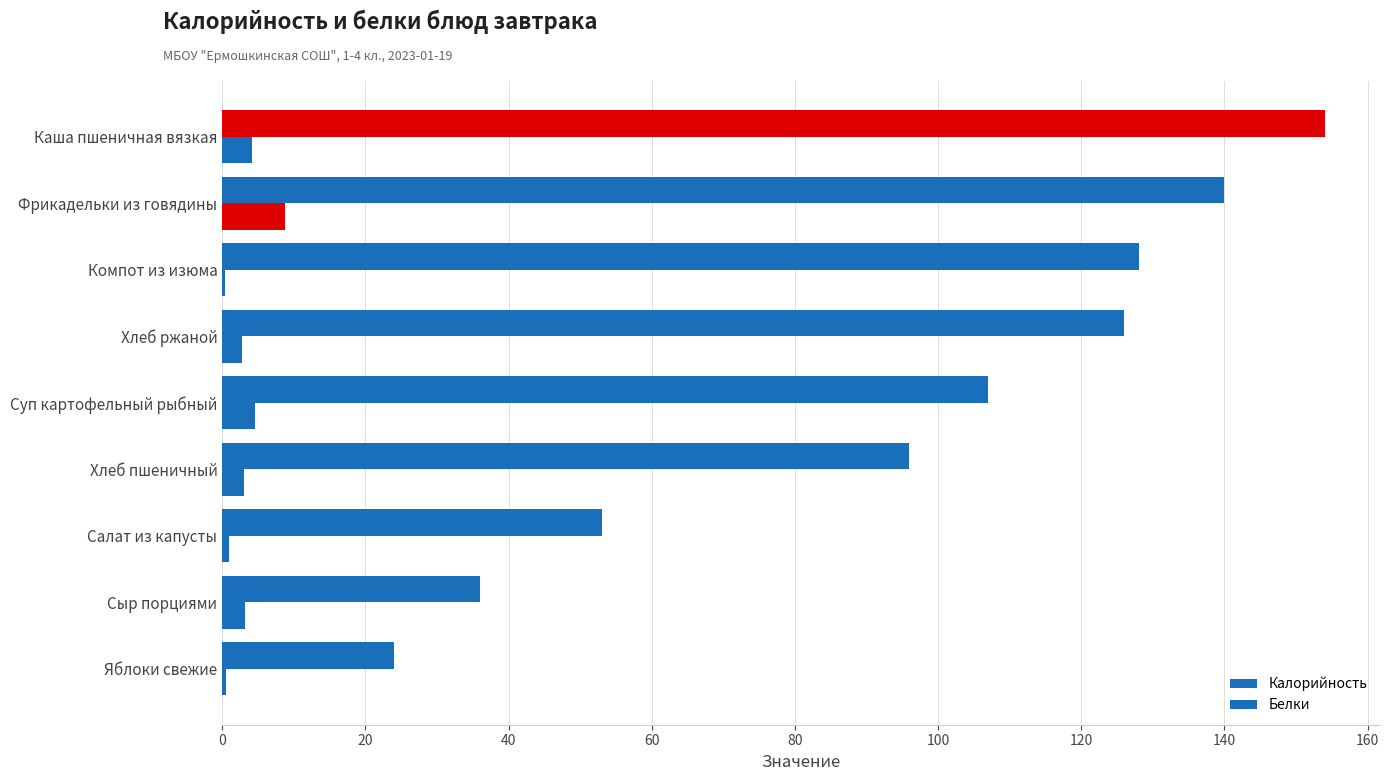

How many categories are shown in the chart?

9